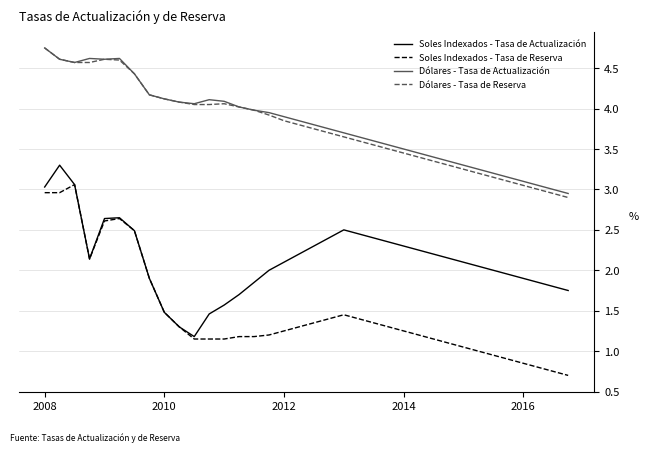

True or false: Dólares - Tasa de Reserva and Soles Indexados - Tasa de Actualización intersect in this chart.

False